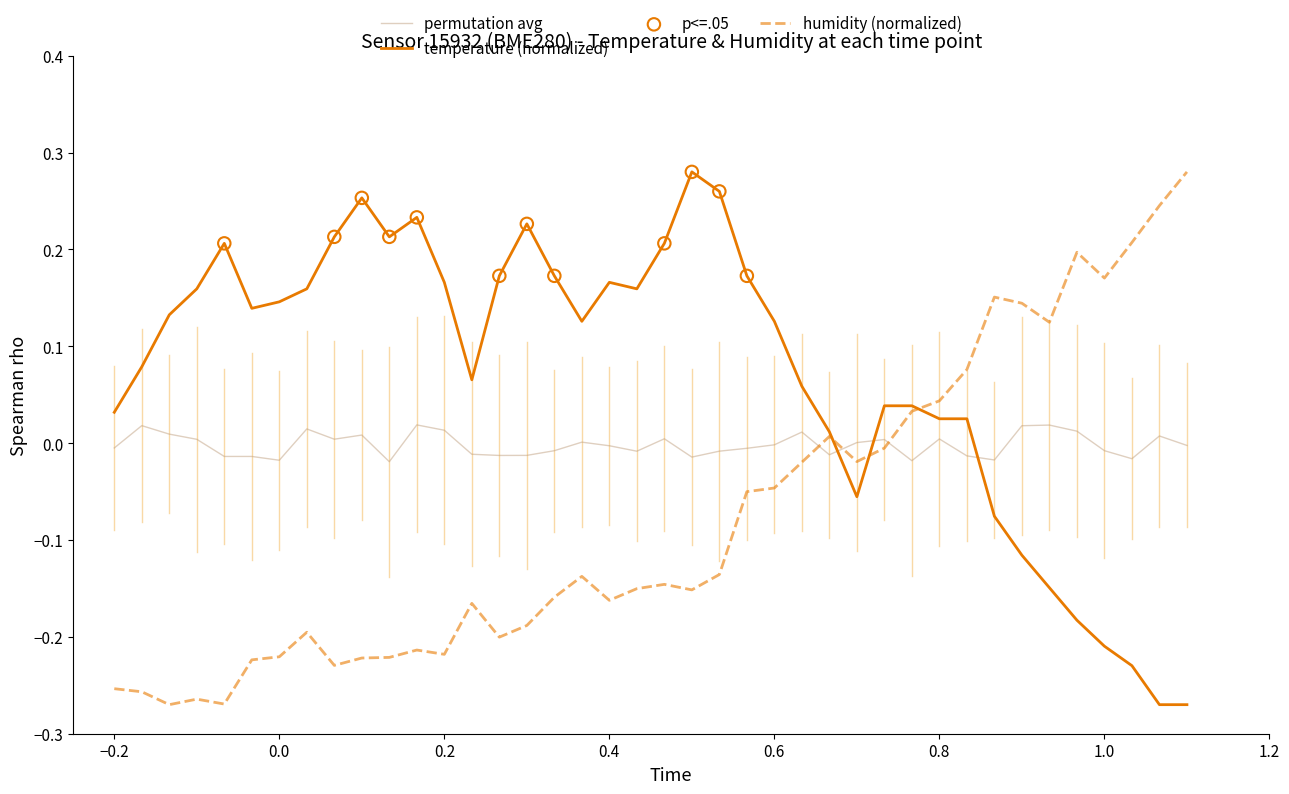

Rank the series by their average value, from lowest to highest.

humidity (normalized), permutation avg, temperature (normalized)